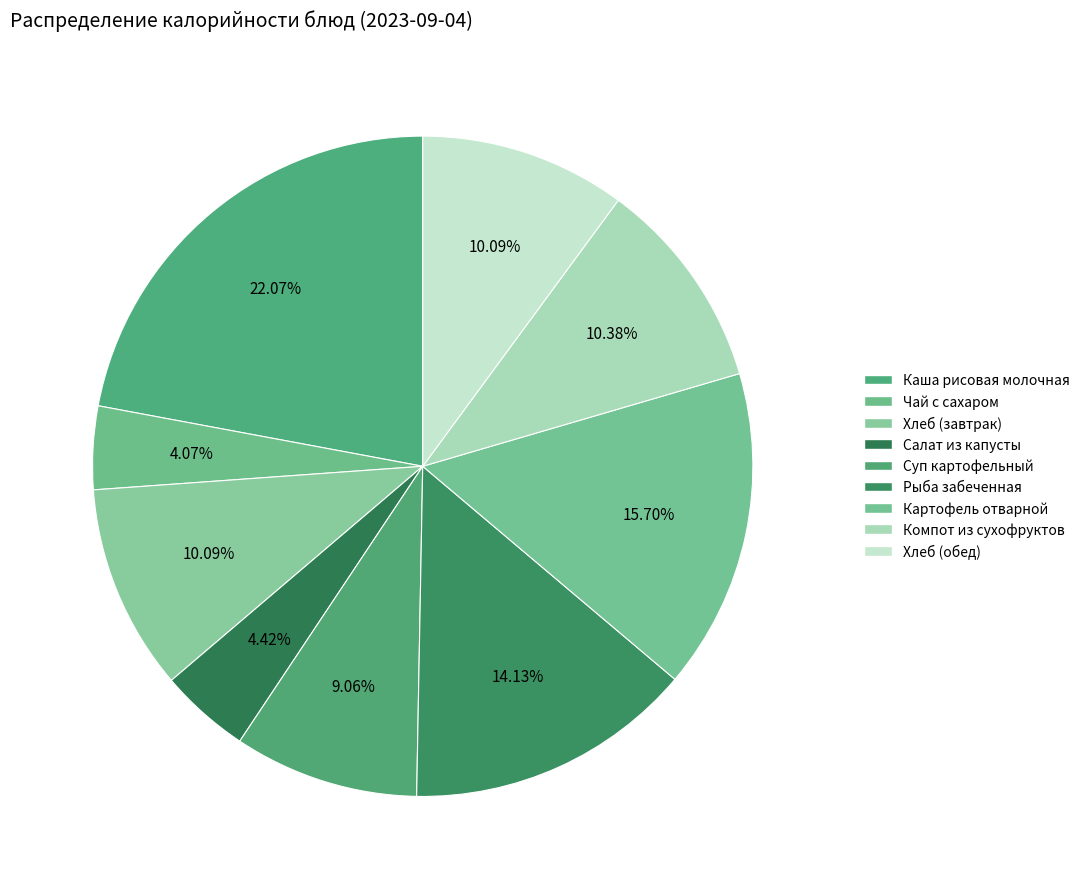

To the nearest percent, what is the difference between the Суп картофельный and Рыба забеченная slice percentages?

5%